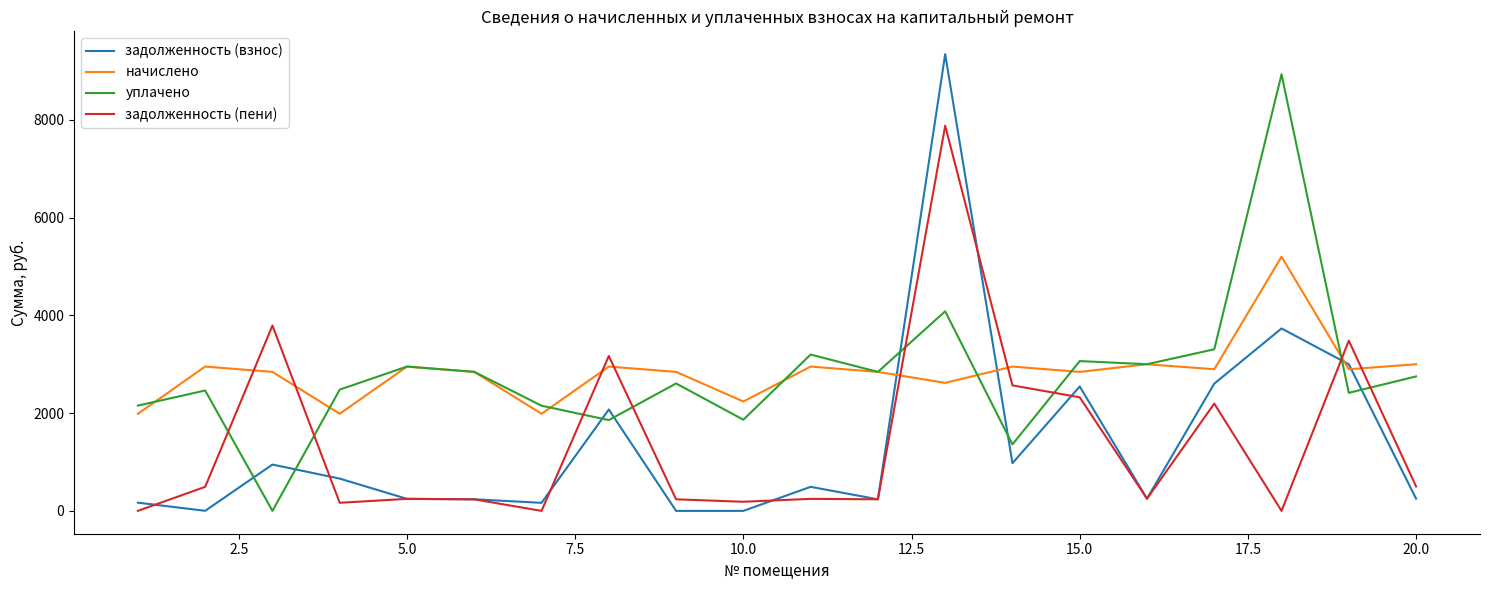

Which series has the widest spread of values?

задолженность (взнос)